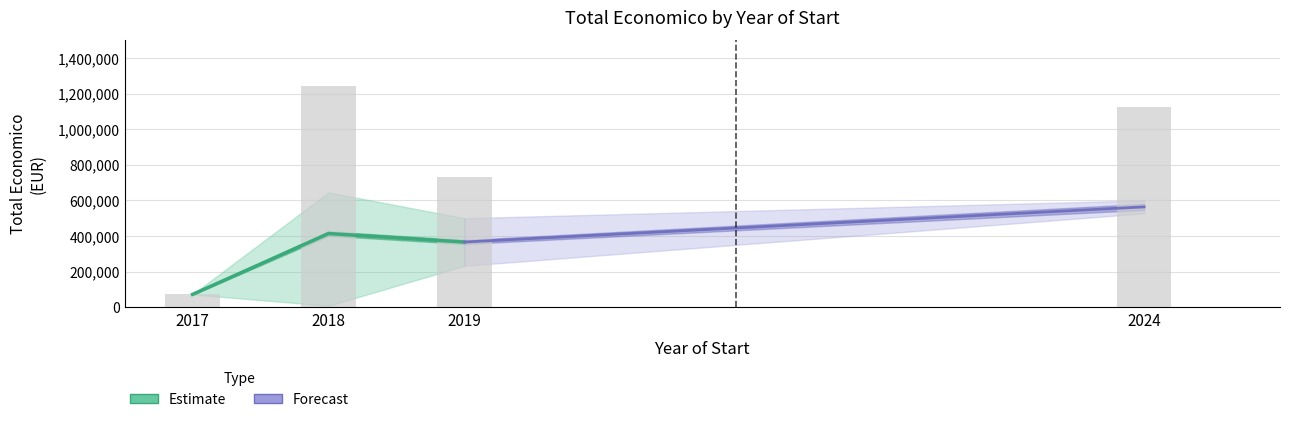

What is the value of the 1st bar from the left?

71800